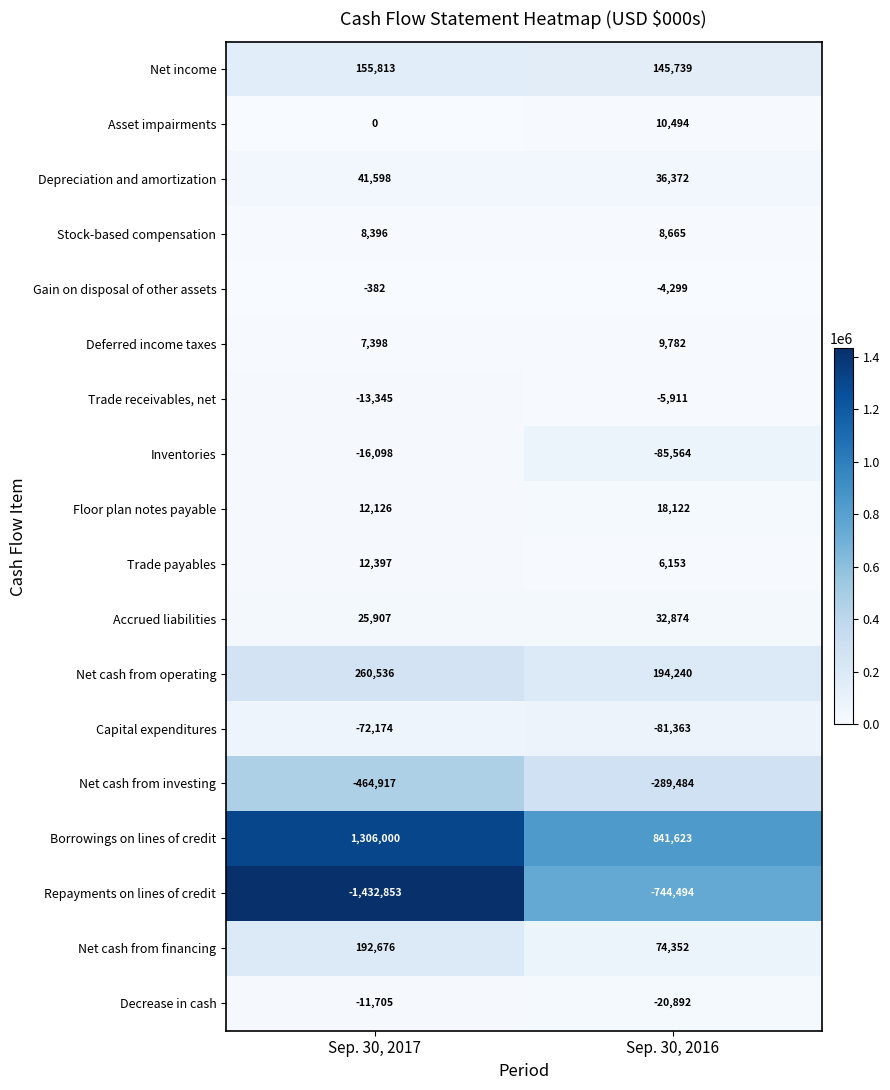

How many categories are shown in the chart?

2